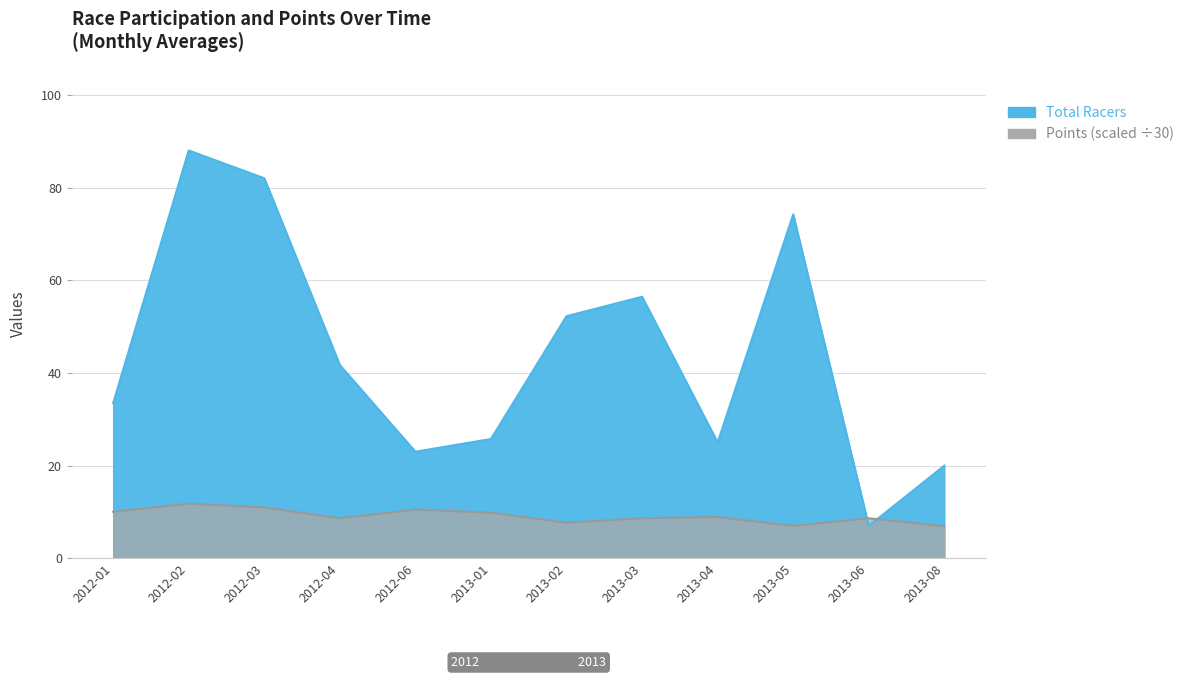

Reading right to left, transcribe all the data shown in this chart.

Total Racers: 20.0	7.0	74.2	25.0	56.4	52.2	25.8	23.0	41.7	82.0	88.0	33.5
Points: 6.9	8.6	7.0	8.9	8.6	7.7	9.9	10.5	8.6	11.0	11.8	10.0